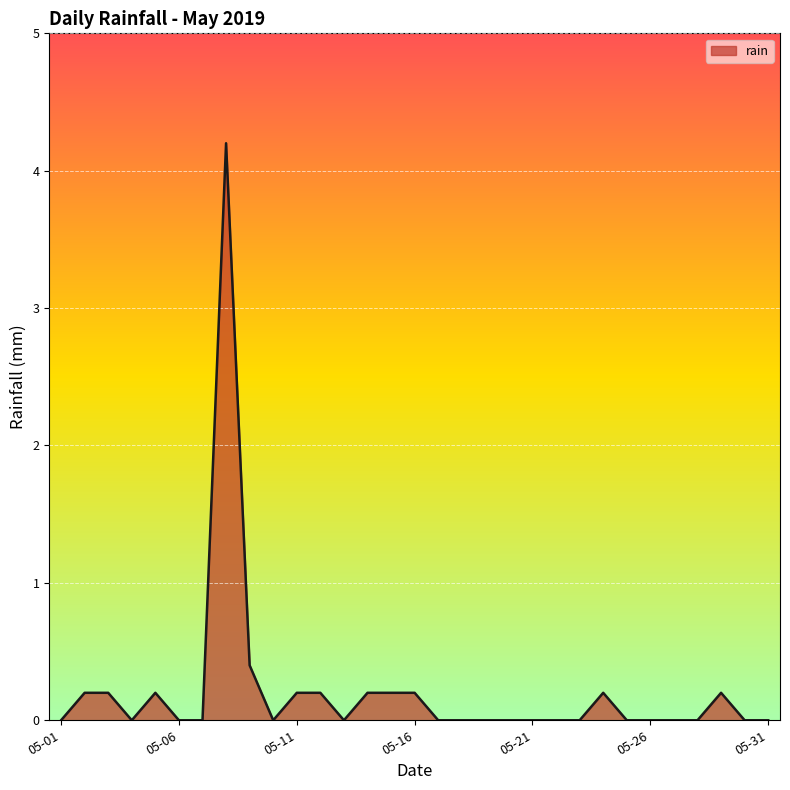

What is the maximum value shown in the chart?

4.2